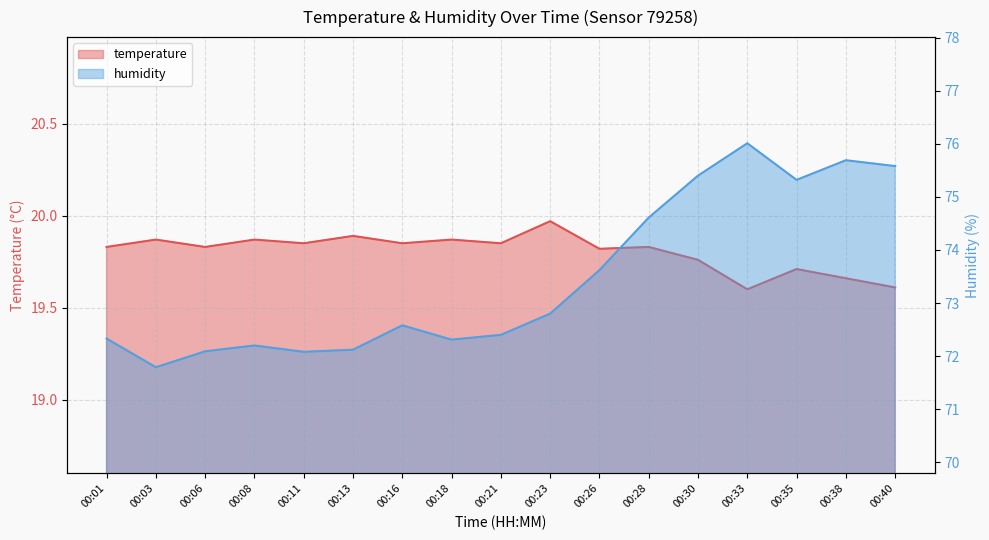

Reading left to right, list all the values displayed in this chart.

temperature: 00:01=19.8	00:03=19.9	00:06=19.8	00:08=19.9	00:11=19.9	00:13=19.9	00:16=19.9	00:18=19.9	00:21=19.9	00:23=20.0	00:26=19.8	00:28=19.8	00:30=19.8	00:33=19.6	00:35=19.7	00:38=19.7	00:40=19.6
humidity: 00:01=72.3	00:03=71.8	00:06=72.1	00:08=72.2	00:11=72.1	00:13=72.1	00:16=72.6	00:18=72.3	00:21=72.4	00:23=72.8	00:26=73.6	00:28=74.6	00:30=75.4	00:33=76.0	00:35=75.3	00:38=75.7	00:40=75.6